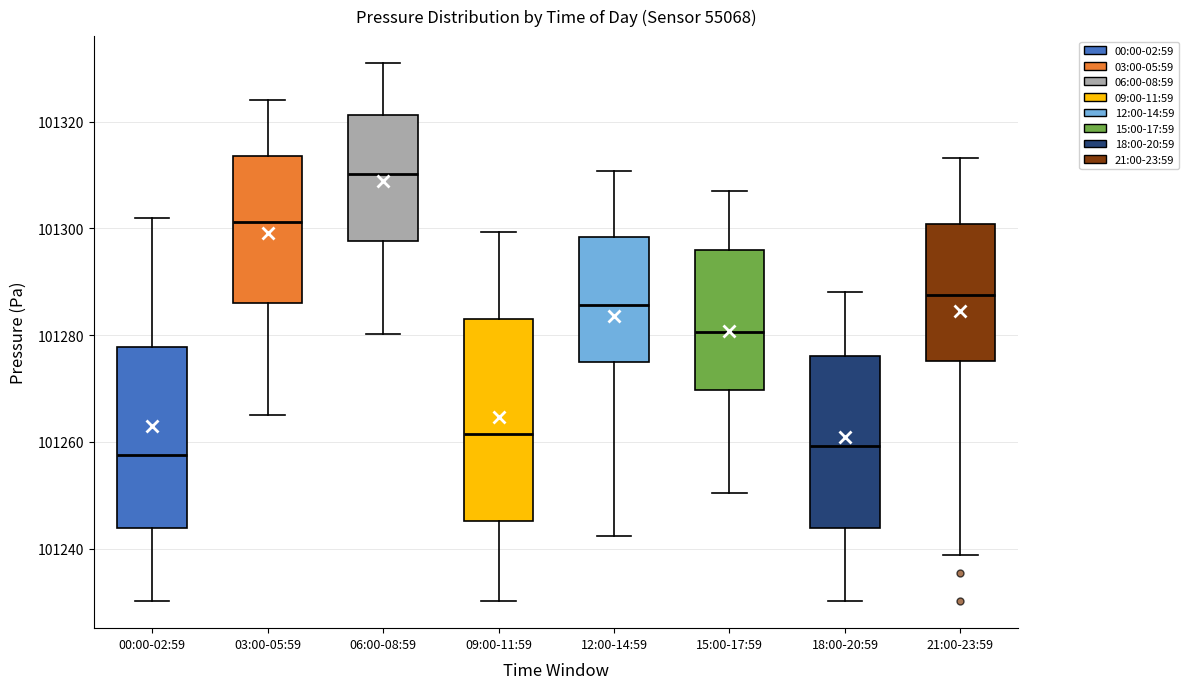

Where does the lower whisker of the box for 06:00-08:59 end on the y-axis? The values are not printed on the chart, so give them approximately, as read against the axis.

101280